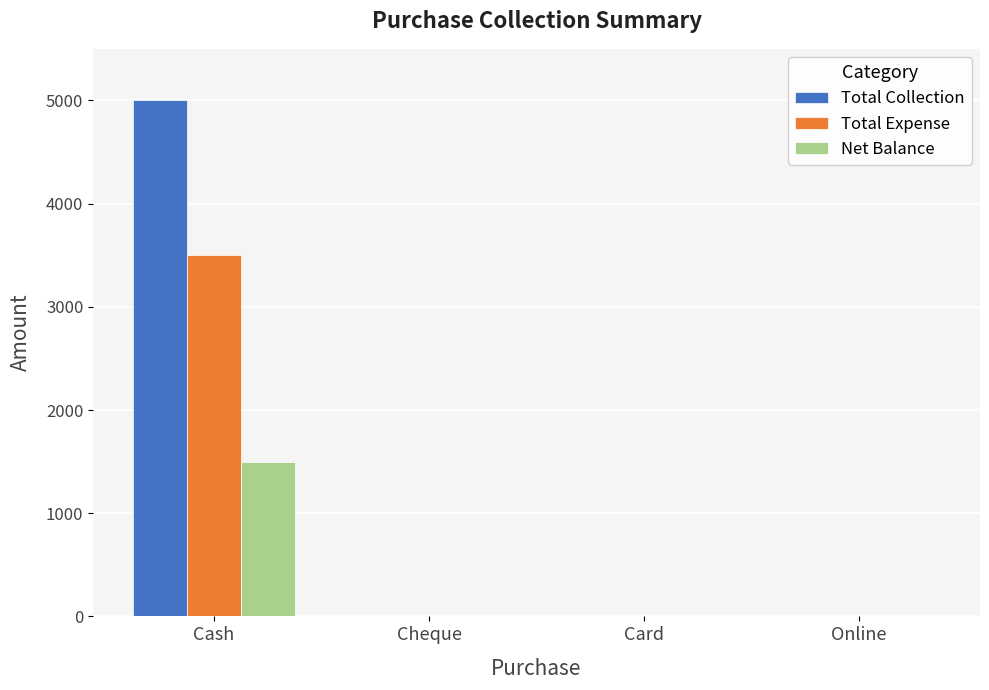

Reading right to left, transcribe all the data shown in this chart.

Total Collection: Online=0	Card=0	Cheque=0	Cash=5000
Total Expense: Online=0	Card=0	Cheque=0	Cash=3500
Net Balance: Online=0	Card=0	Cheque=0	Cash=1500